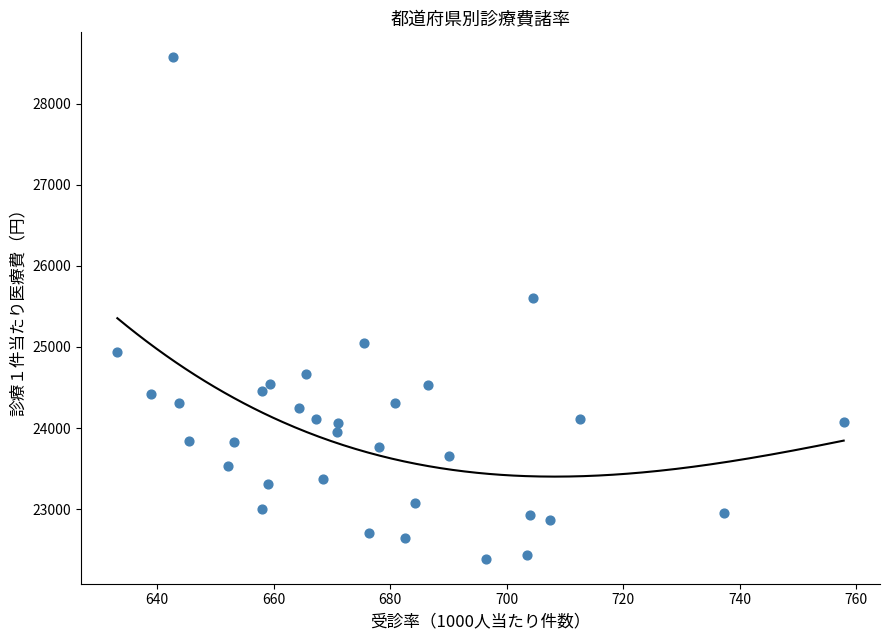

What is the range of Y values (max minus min)?

6179.0